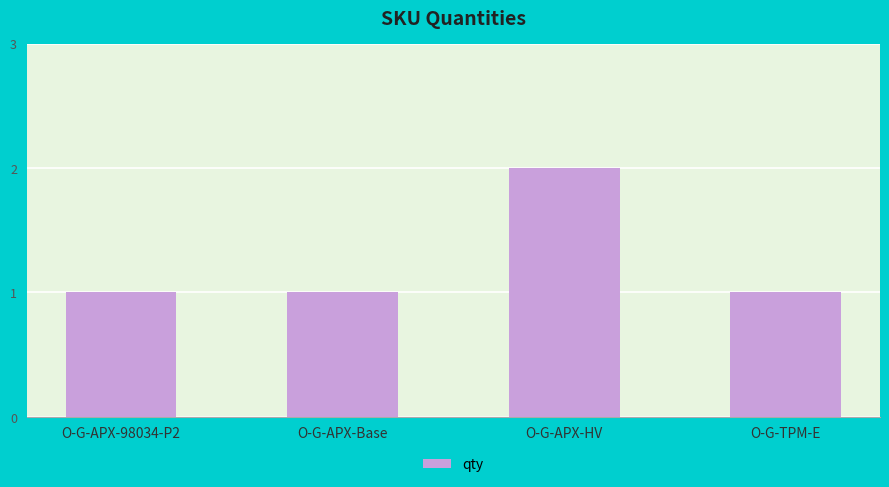

How many values are between 1 and 2?

4